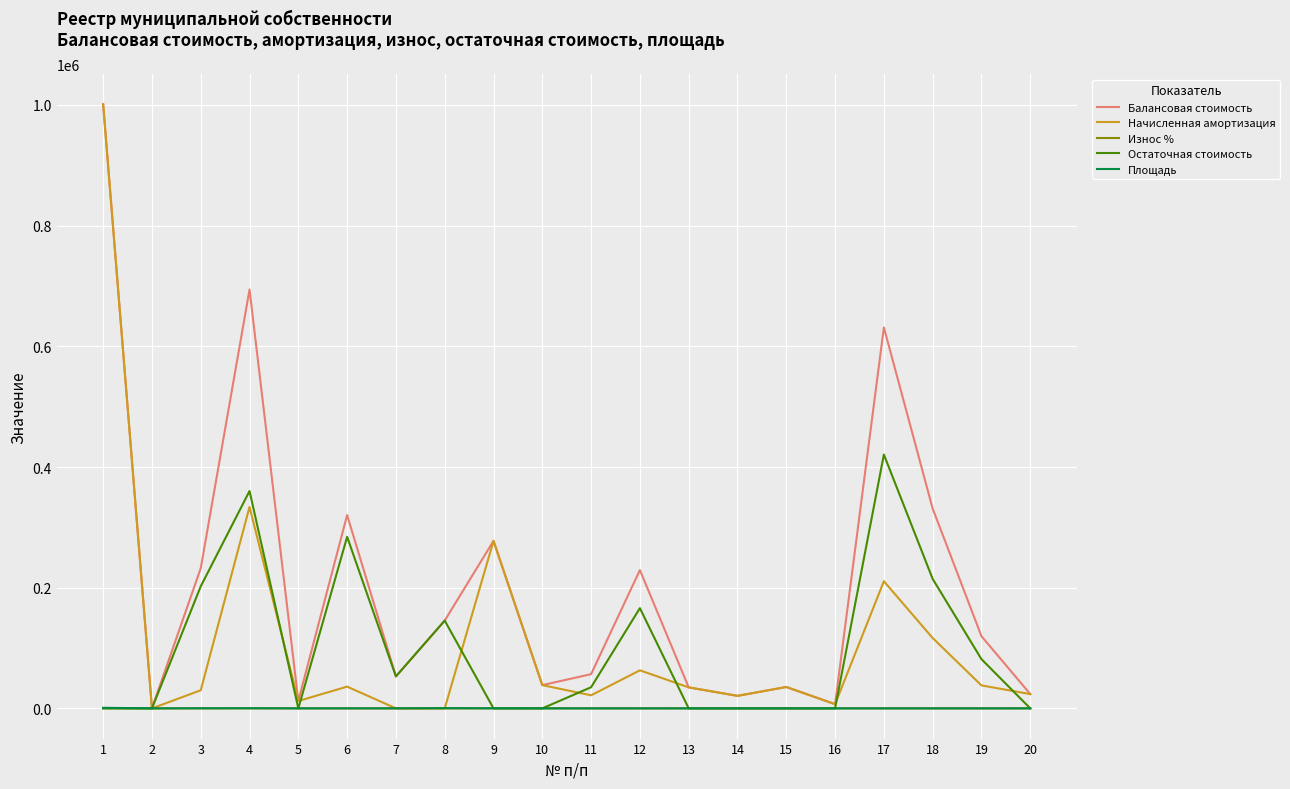

What is the greatest value displayed?

1001225.0